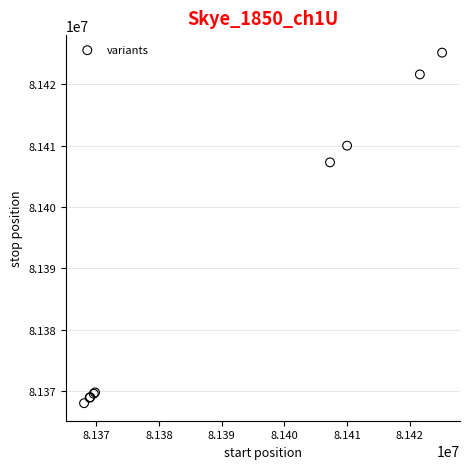

What Y value in the scatter plot is closest to 81396585?

81407264